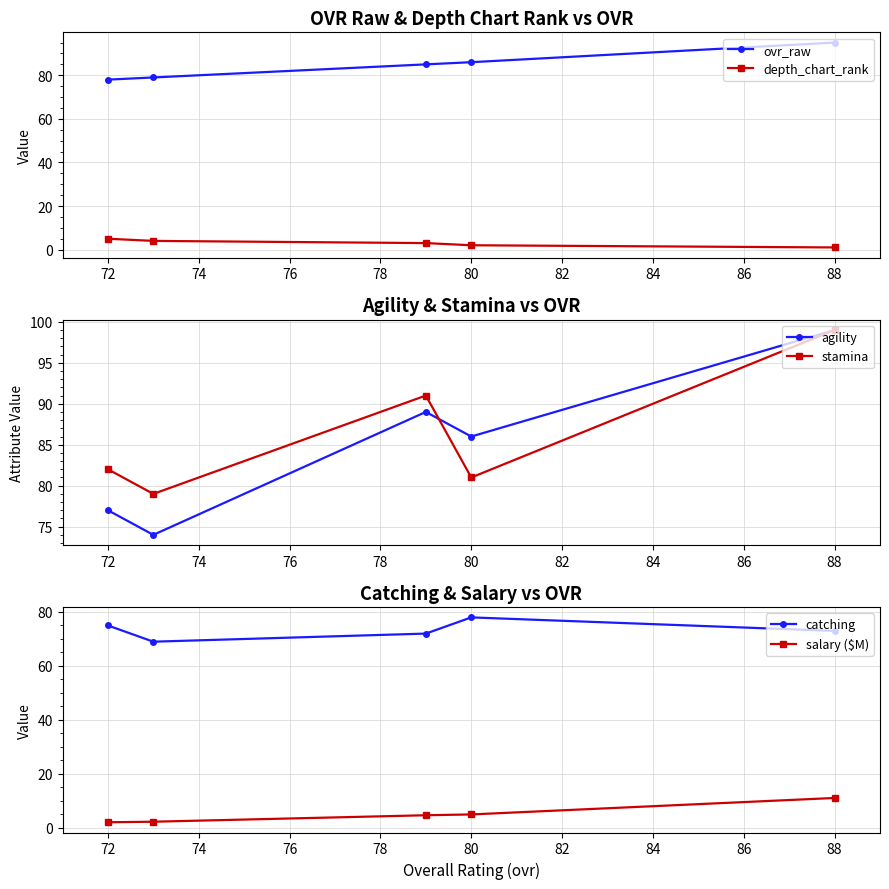

Which category has the highest value in the salary ($M) series?

88